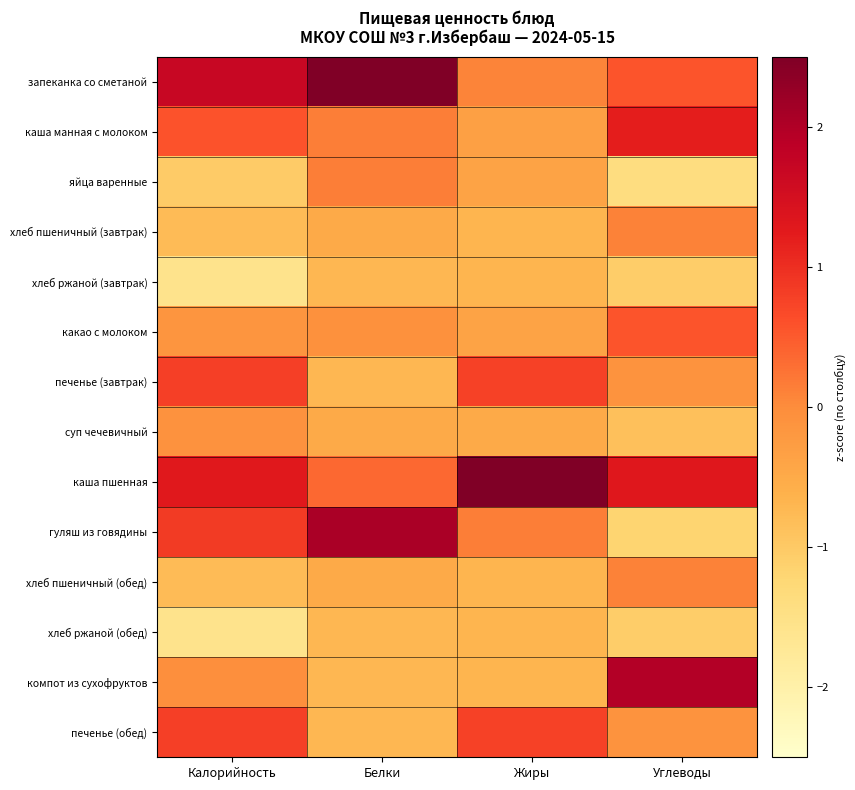

Which series changed the most between Белки and Углеводы?

гуляш из говядины